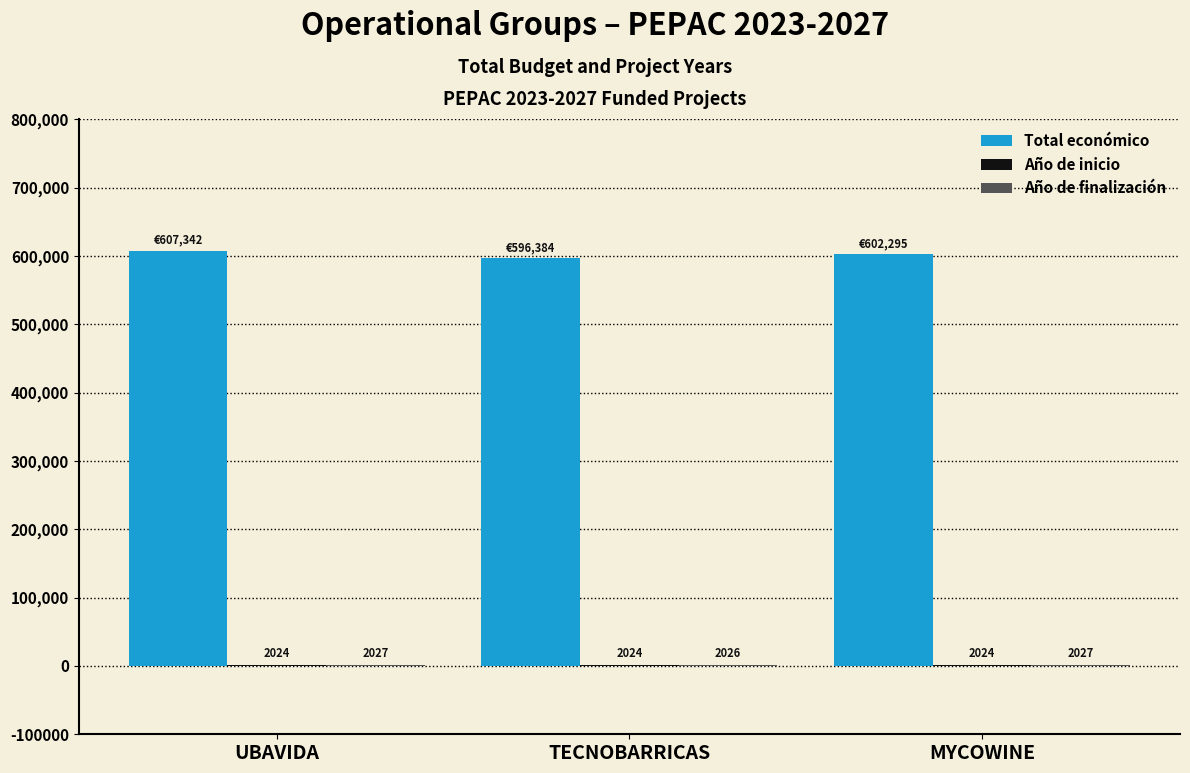

Which category has the highest value in the Total económico series?

UBAVIDA